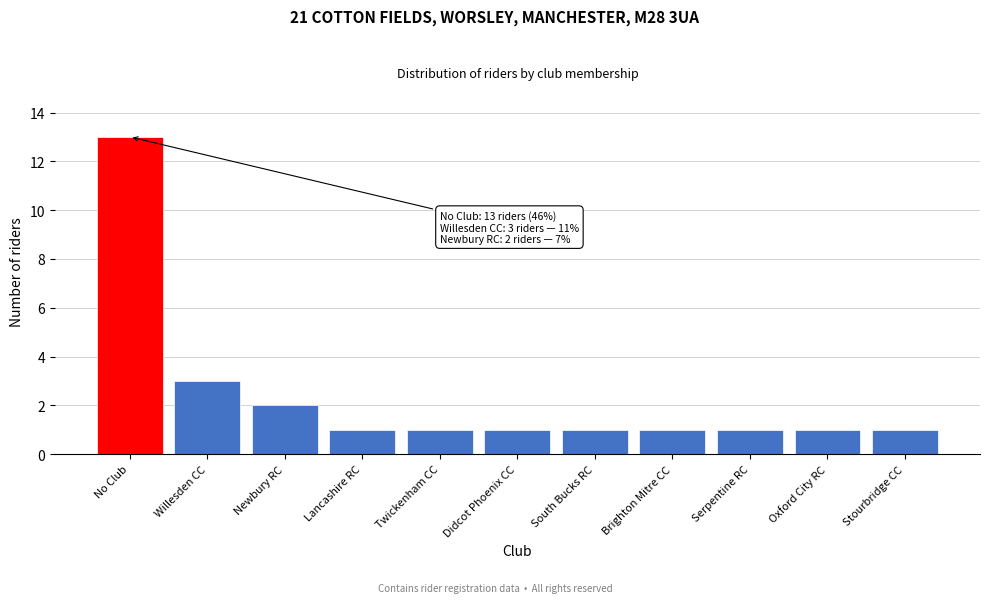

Reading left to right, extract all data points from this chart.

No Club=13	Willesden CC=3	Newbury RC=2	Lancashire RC=1	Twickenham CC=1	Didcot Phoenix CC=1	South Bucks RC=1	Brighton Mitre CC=1	Serpentine RC=1	Oxford City RC=1	Stourbridge CC=1